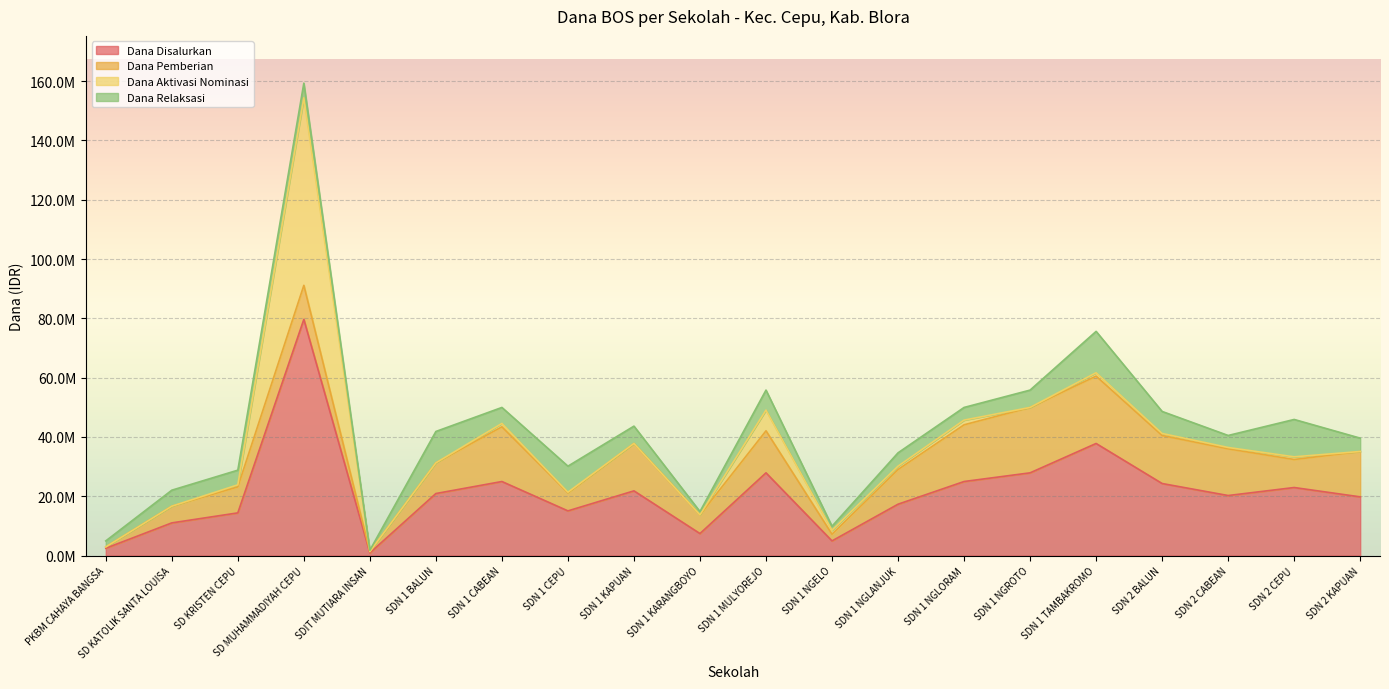

Reading right to left, list all the values displayed in this chart.

Dana Disalurkan: 19800000	22950000	20250000	24300000	37800000	27900000	24975000	17325000	4950000	27900000	7425000	21825000	15075000	24975000	20925000	900000	79650000	14400000	11025000	2475000
Dana Pemberian: 15300000	9450000	15750000	16200000	22725000	22050000	19125000	11700000	2250000	14175000	6300000	15975000	6075000	18450000	10350000	450000	11475000	8775000	5625000	450000
Dana Aktivasi Nominasi: 0	900000	450000	675000	1125000	0	1575000	1125000	1350000	6975000	0	0	225000	1125000	0	0	63225000	675000	0	0
Dana Relaksasi: 4500000	12600000	4050000	7425000	13950000	5850000	4275000	4500000	1350000	6750000	1125000	5850000	8775000	5400000	10575000	450000	4950000	4950000	5400000	2025000